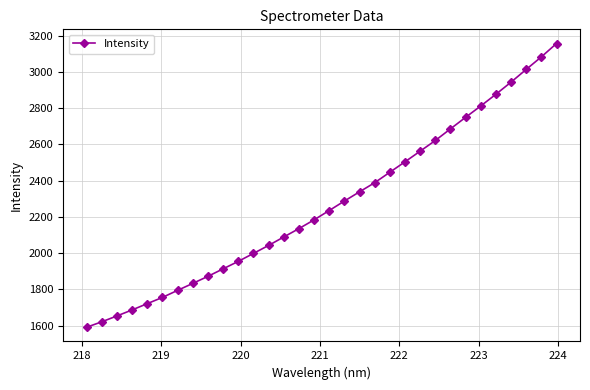

Does the chart display data point markers on the line(s)?

Yes